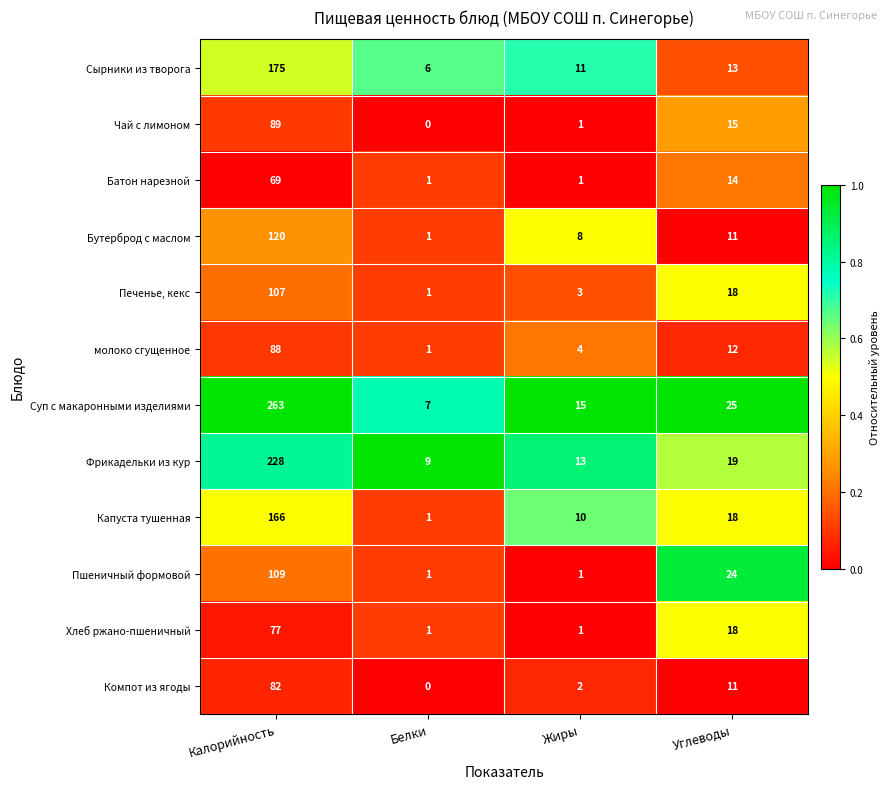

List the series in order of their peak value, lowest first.

Батон нарезной, Хлеб ржано-пшеничный, Компот из ягоды, молоко сгущенное, Чай с лимоном, Печенье, кекс, Пшеничный формовой, Бутерброд с маслом, Капуста тушенная, Сырники из творога, Фрикадельки из кур, Суп с макаронными изделиями